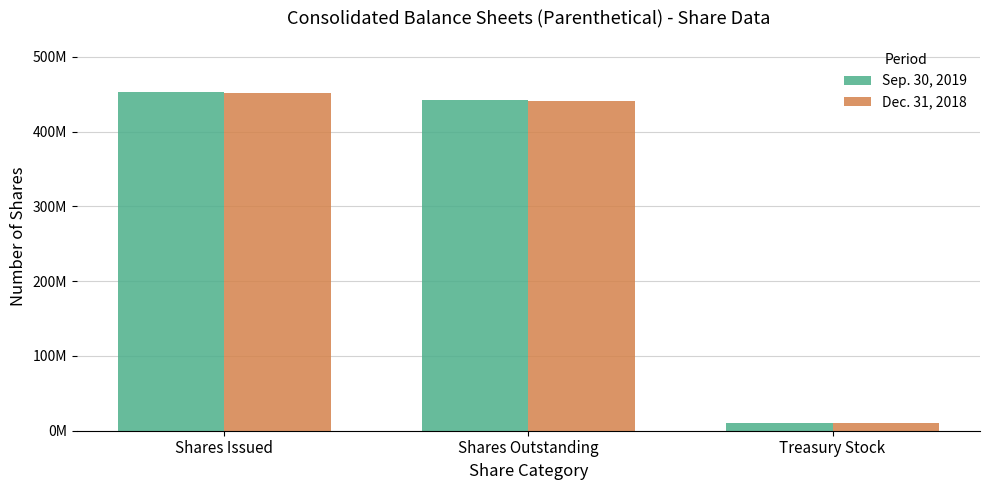

Does the chart contain any negative values?

No